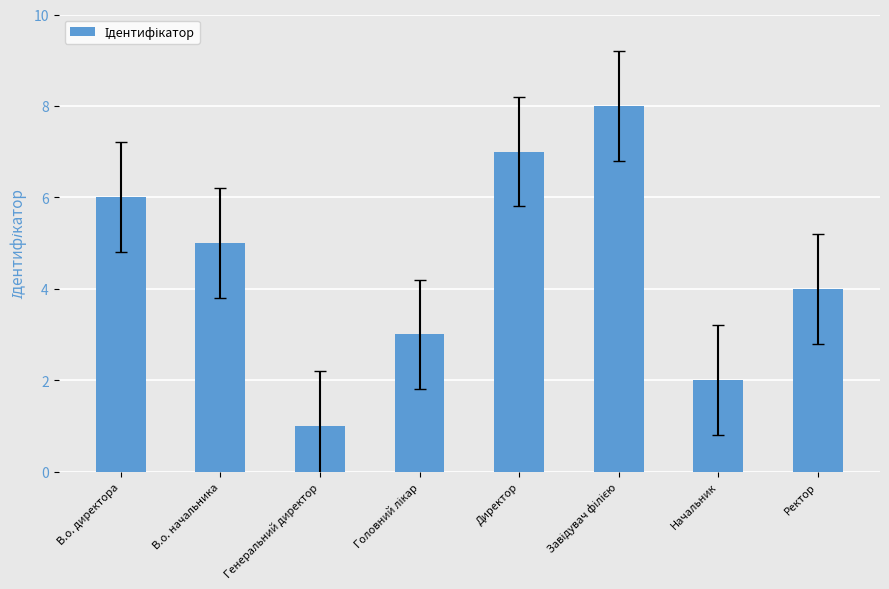

At which label is the value closest to 4?

Ректор